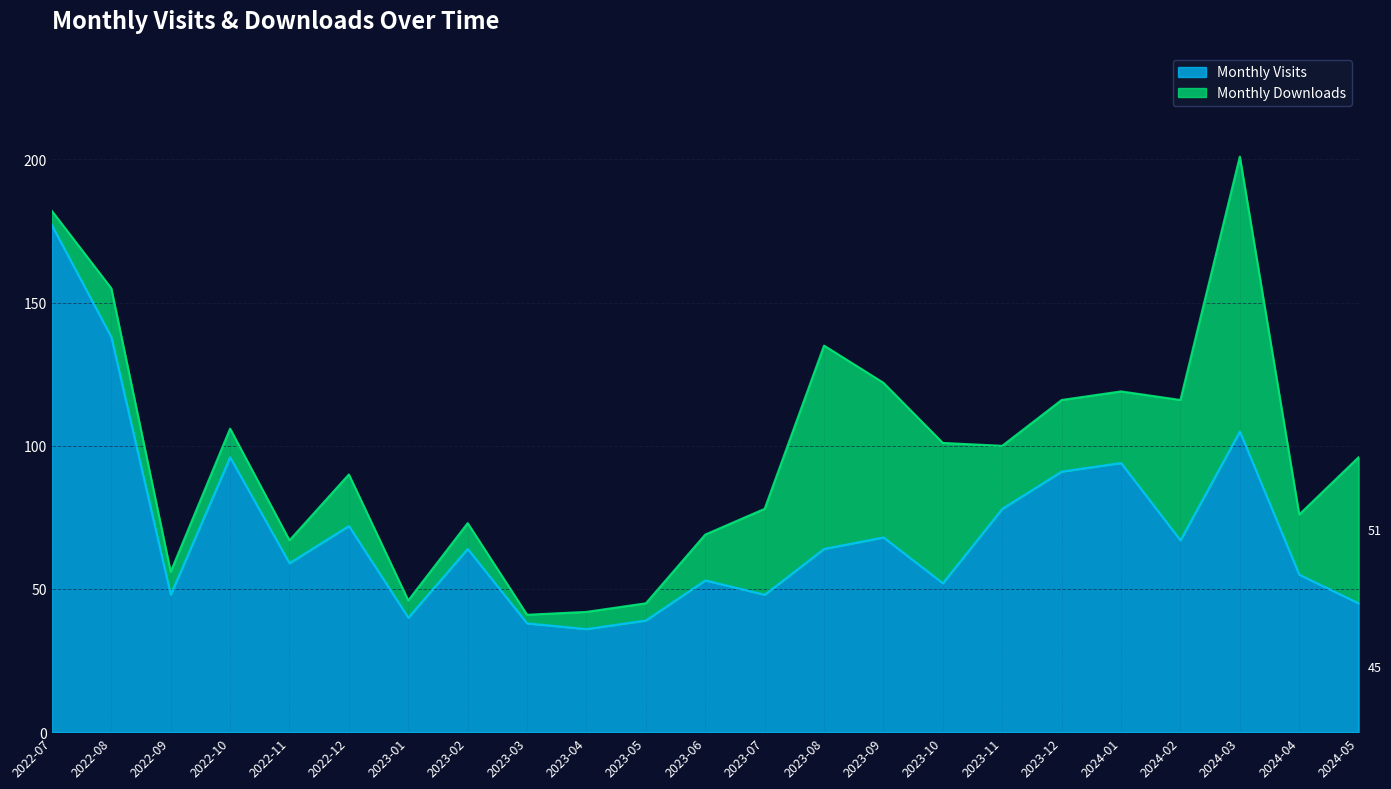

Count the number of categories in the chart.

23